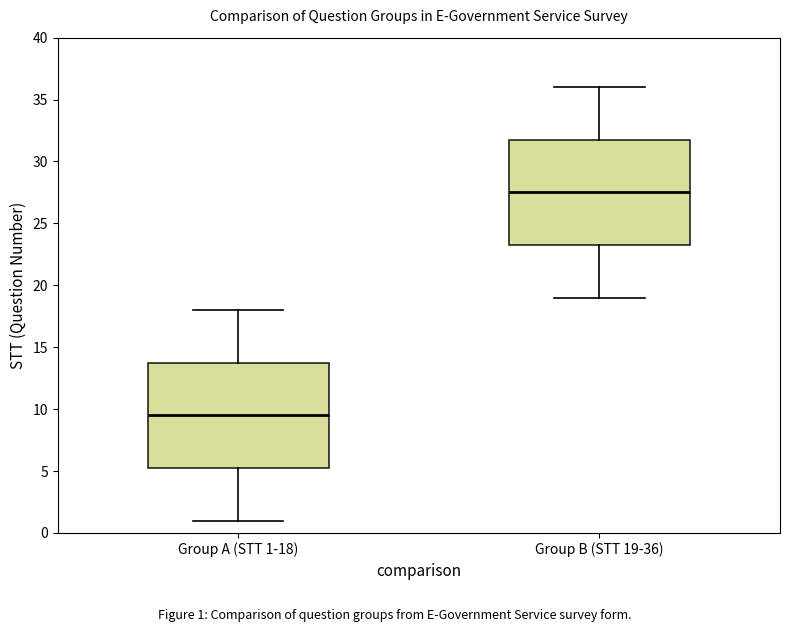

Reading left to right, transcribe this box plot: for each box, give where its median line is, the range the box spans, and where its two whiskers end, as read against the y-axis. The values are not printed on the chart, so give them approximately, as read against the axis.

Group A (STT 1-18): median 9.5, box 5.5 to 14.0, whiskers 1.0 to 18.0
Group B (STT 19-36): median 27.5, box 23.5 to 32.0, whiskers 19.0 to 36.0